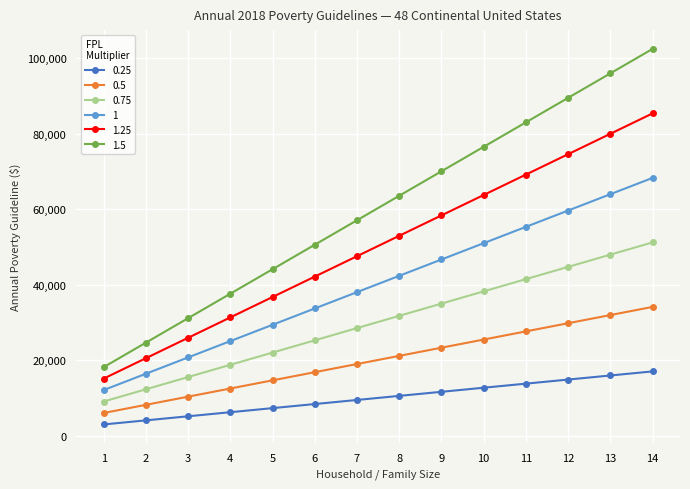

What is the total value across all series at 7?

199815